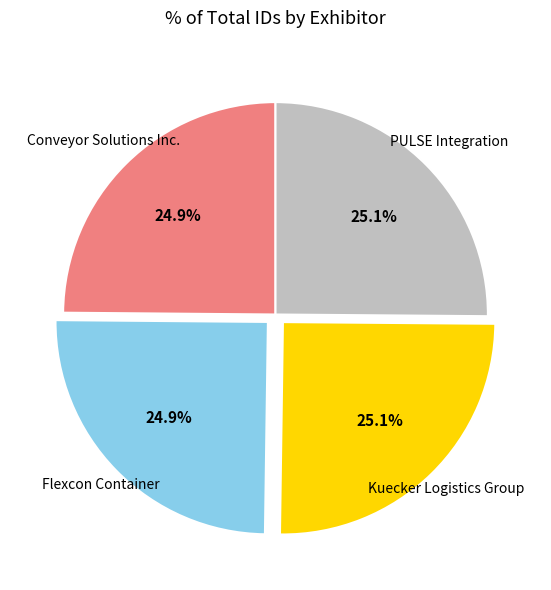

Is there a majority slice in this chart?

No